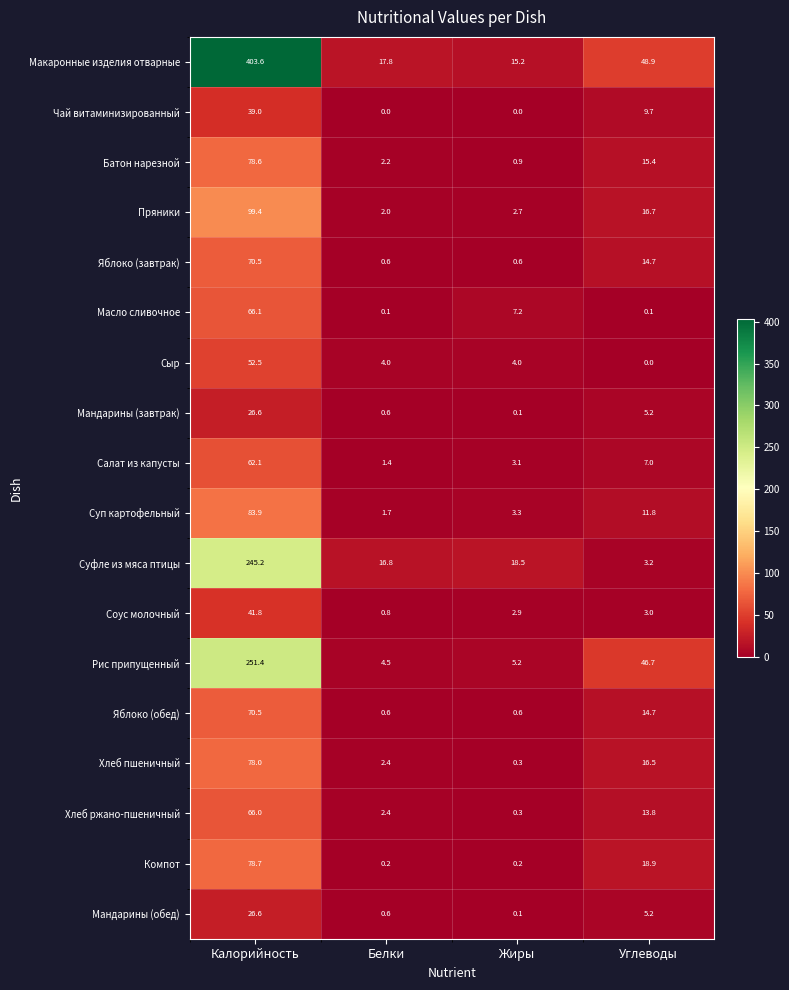

At how many categories does at least one series exceed 27?

2